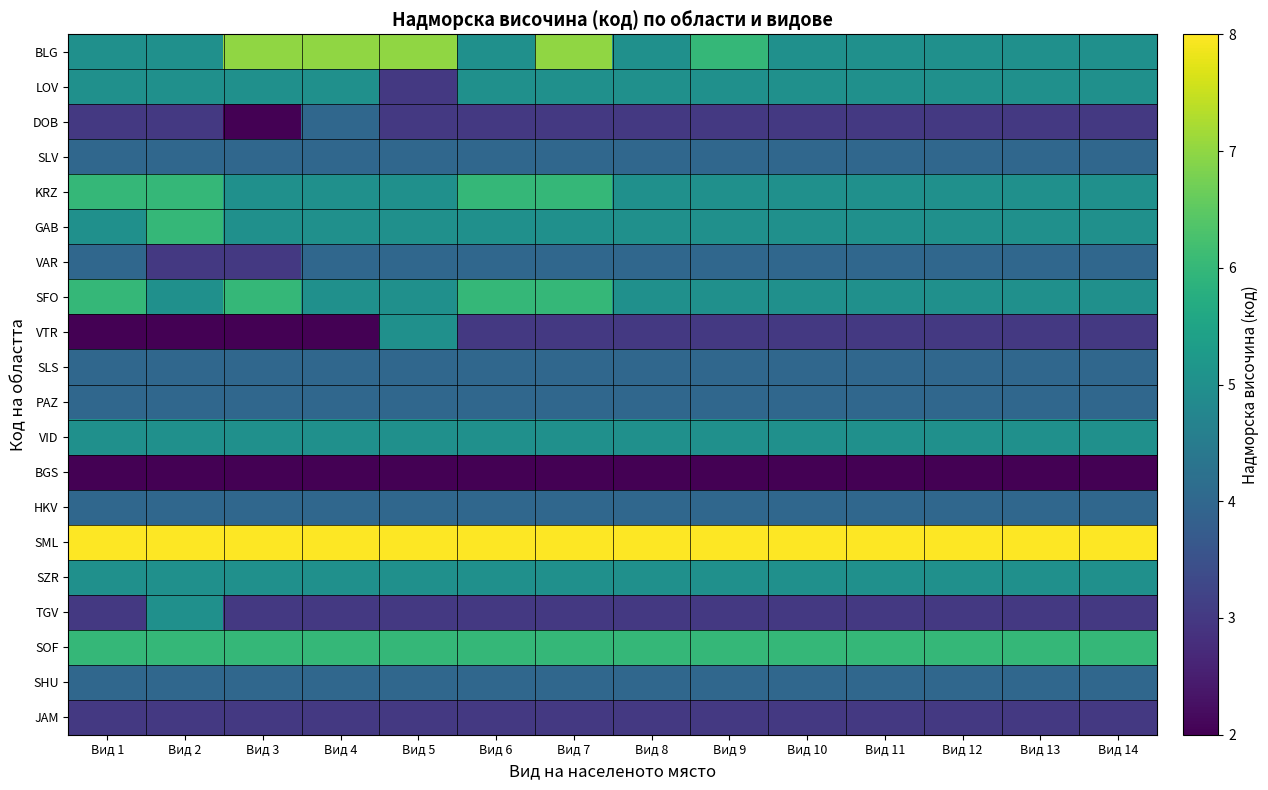

Is it true that JAM equals 3 at Вид 12?

True